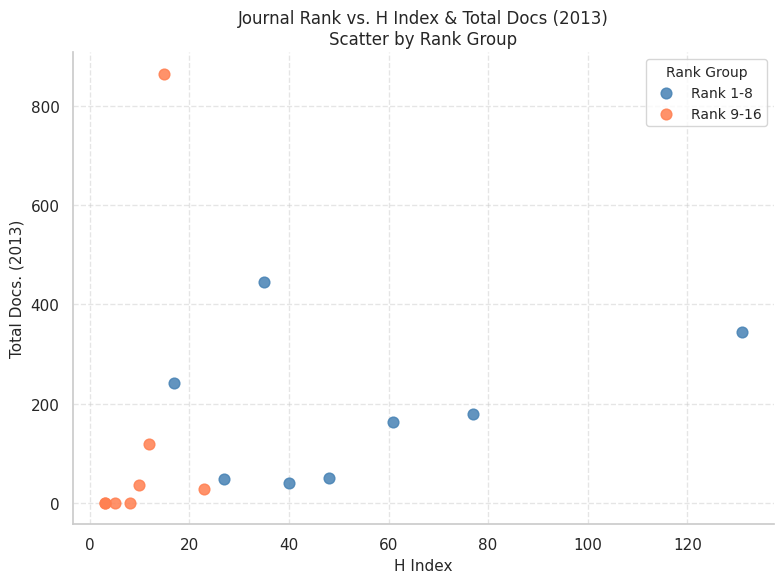

Which series contains the lowest Y value?

Rank 9-16